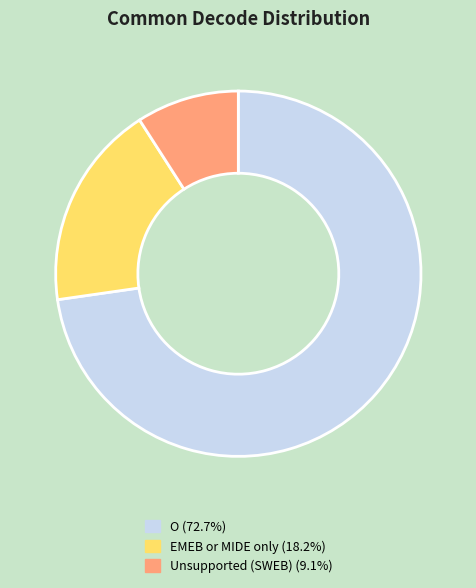

Does any single category account for the majority?

Yes